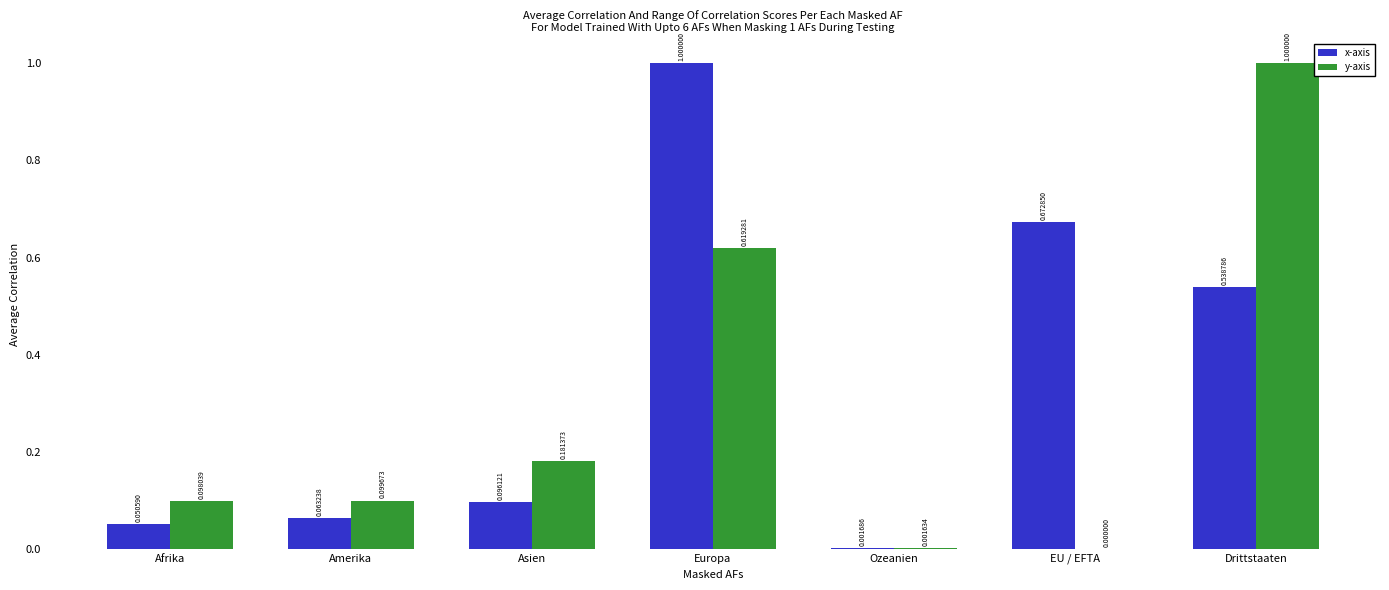

Are the bars horizontal?

No